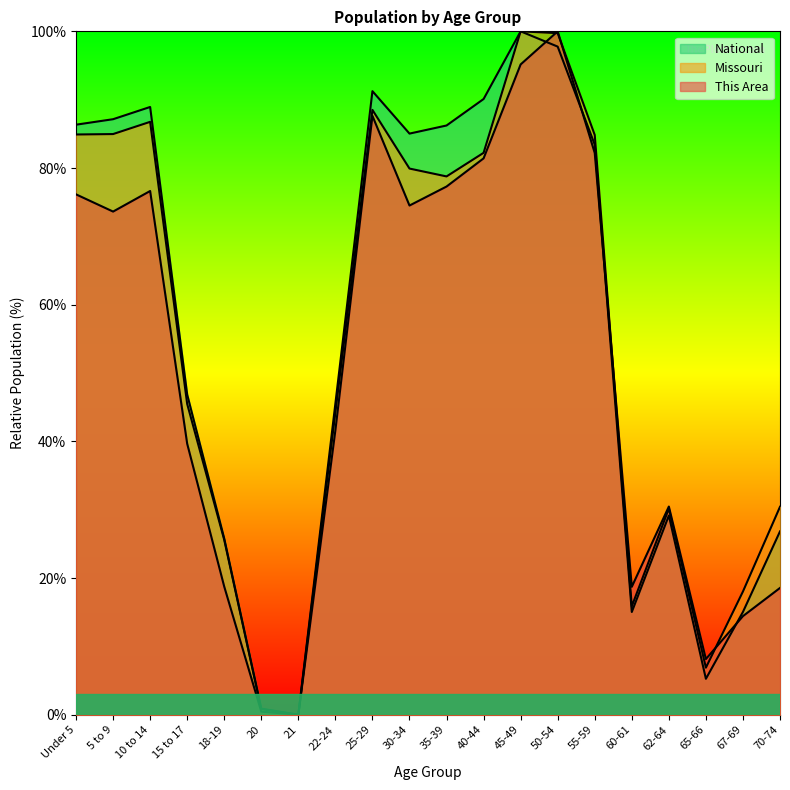

At which label does Missouri reach its peak?

45-49